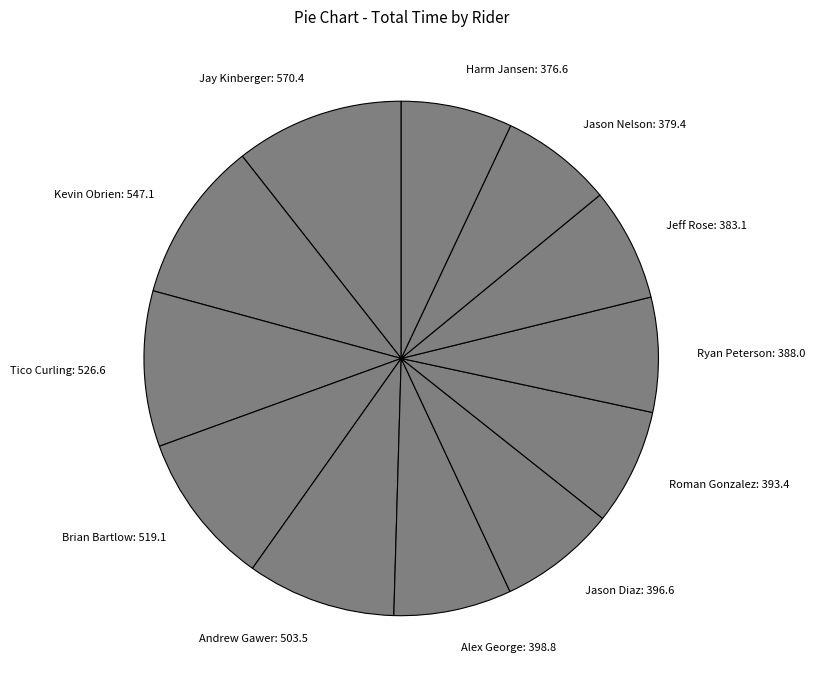

Is it true that Jay Kinberger: 570.4 is 11% of the pie?

True